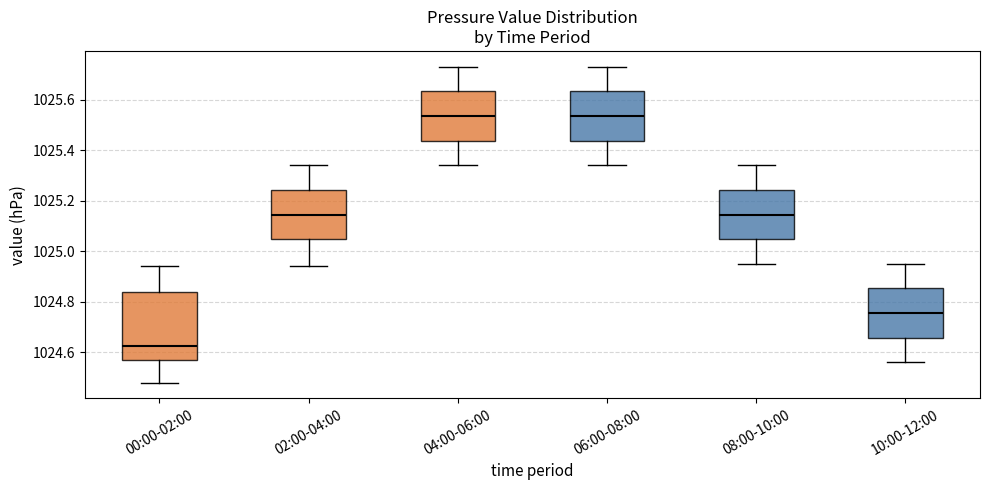

Reading left to right, read every box against the y-axis: the position of its median line, the range the box covers, and the ends of its whiskers. The values are not printed on the chart, so give them approximately, as read against the axis.

00:00-02:00: median 1024.62, box 1024.56 to 1024.84, whiskers 1024.48 to 1024.94
02:00-04:00: median 1025.14, box 1025.04 to 1025.24, whiskers 1024.94 to 1025.34
04:00-06:00: median 1025.54, box 1025.44 to 1025.64, whiskers 1025.34 to 1025.74
06:00-08:00: median 1025.54, box 1025.44 to 1025.64, whiskers 1025.34 to 1025.74
08:00-10:00: median 1025.14, box 1025.04 to 1025.24, whiskers 1024.96 to 1025.34
10:00-12:00: median 1024.76, box 1024.66 to 1024.86, whiskers 1024.56 to 1024.96